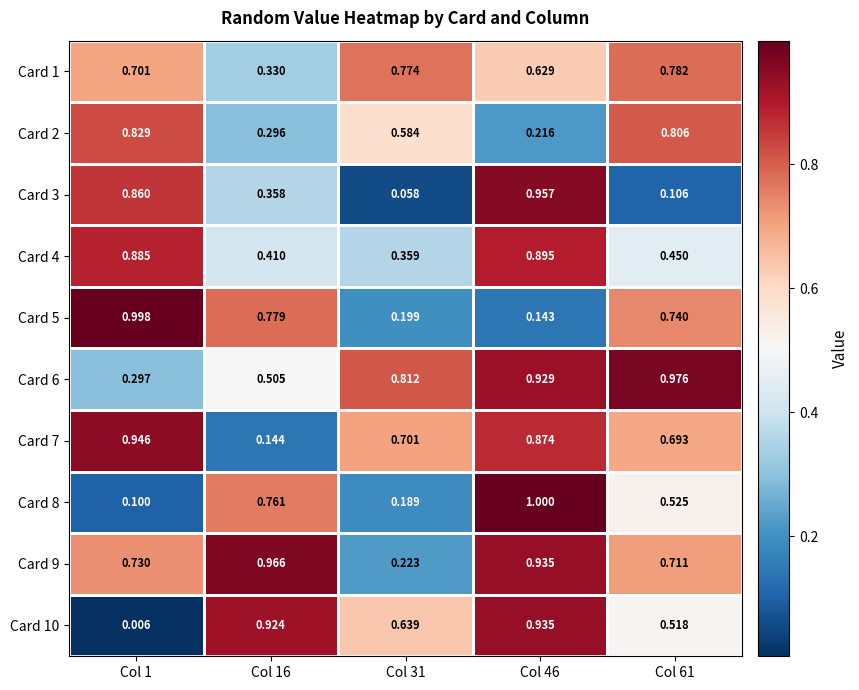

Count the number of categories in the chart.

5